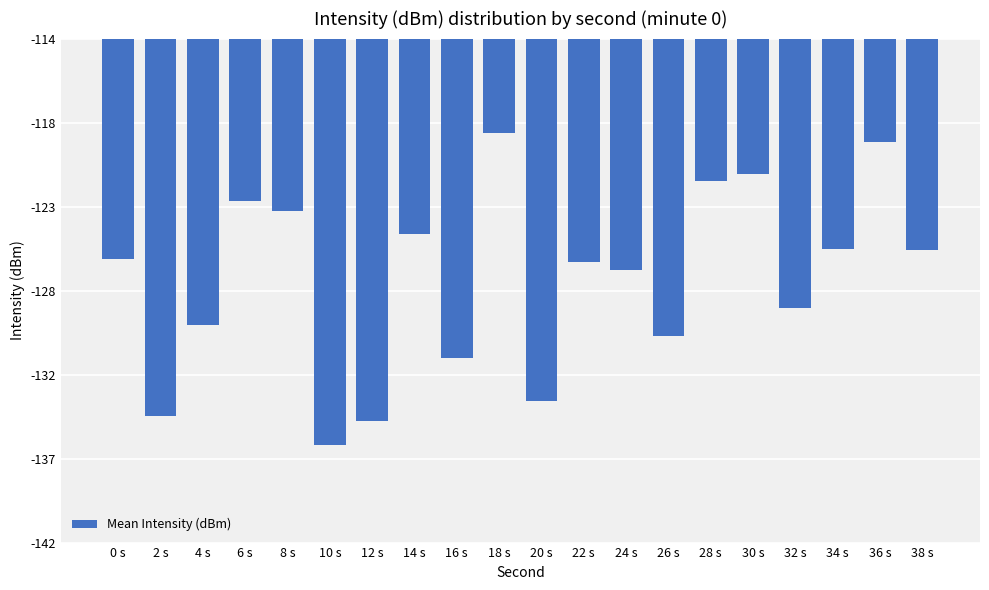

What is the label of the 1st bar from the right?

38 s